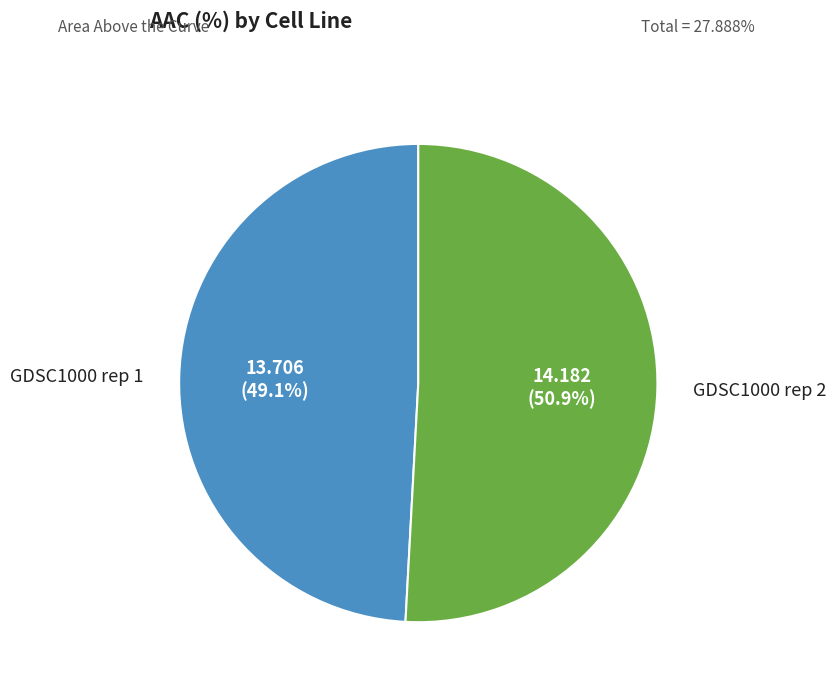

The GDSC1000 rep 1 slice represents 58% of the pie. True or false?

False